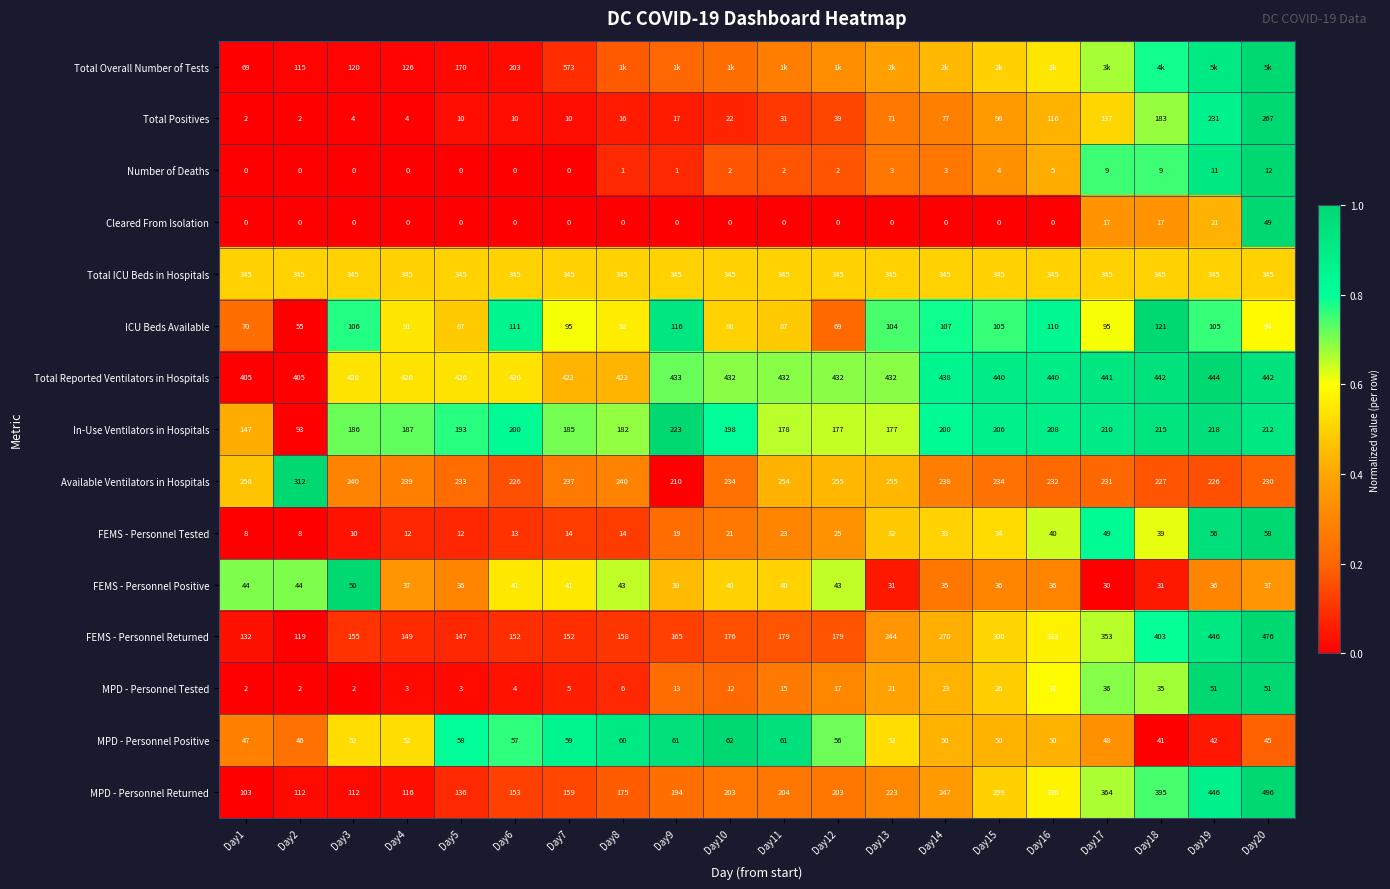

Is the value of Cleared From Isolation at Day4 greater than the value of MPD - Personnel Tested at Day18?

No